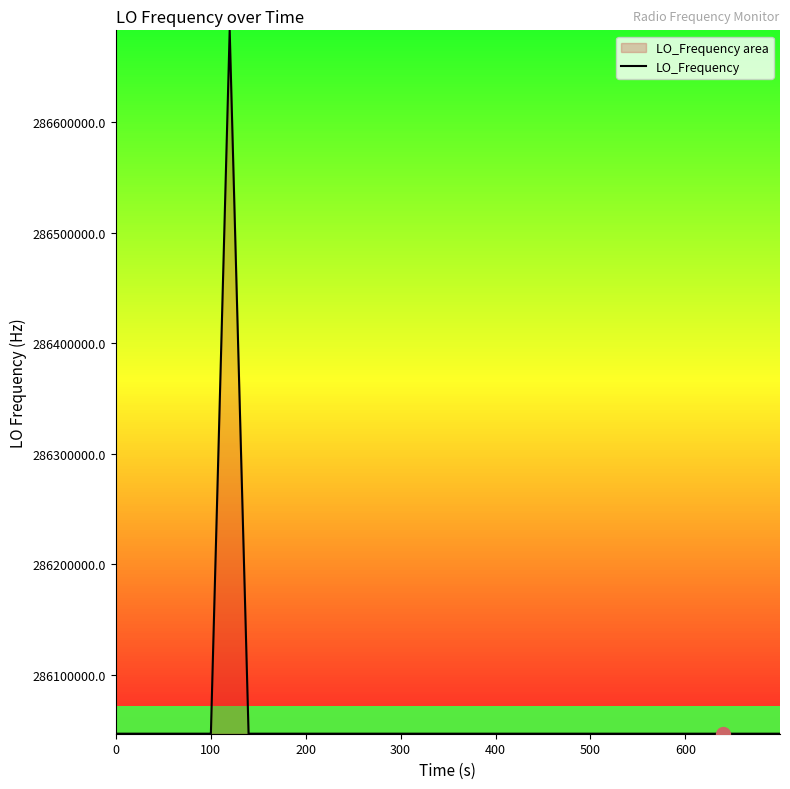

What is the minimum value shown in the chart?

286046990.2